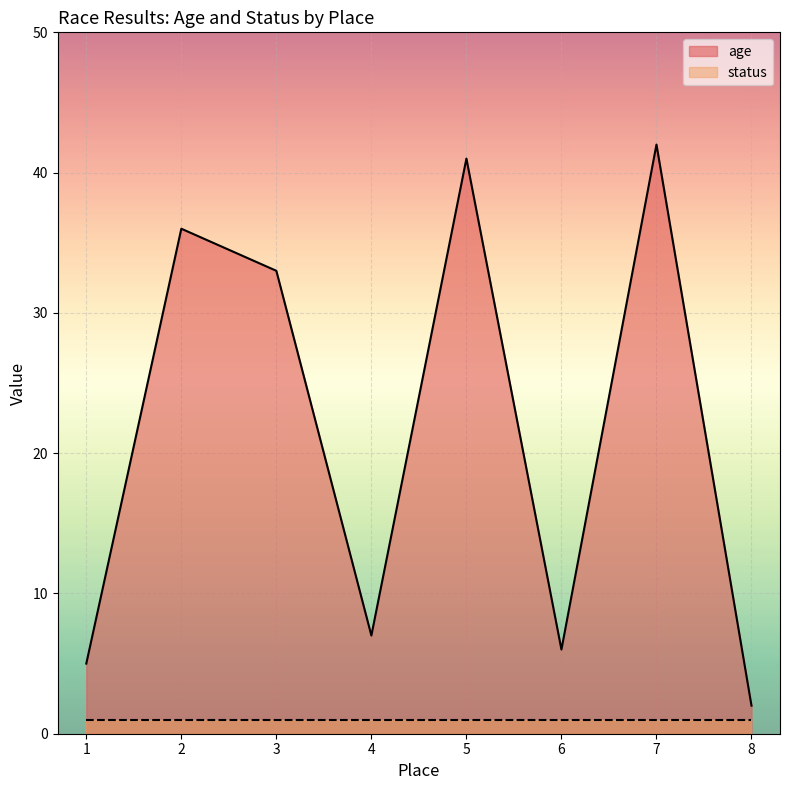

List the labels in order of value, largest first.

7, 5, 2, 3, 4, 6, 1, 8